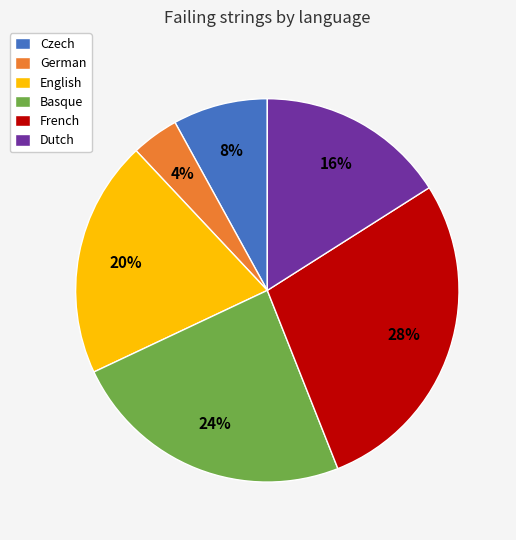

Which has a higher value, Basque or English?

Basque